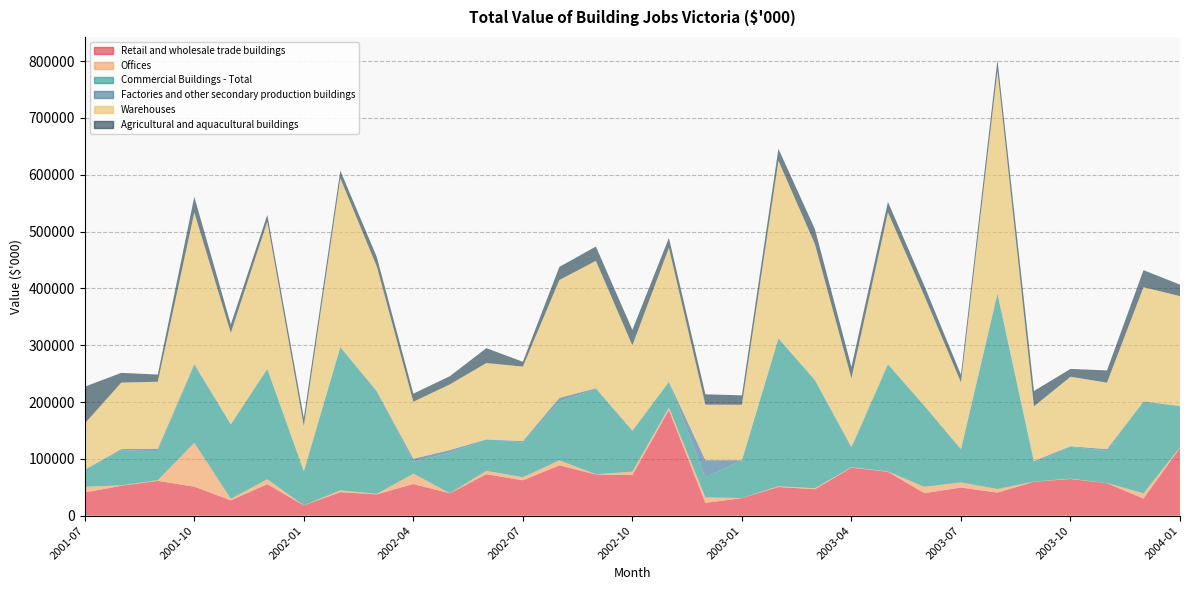

Reading left to right, transcribe all the data shown in this chart.

Retail and wholesale trade buildings: 2001-07=40808	2001-08=52607	2001-09=61235	2001-10=50968	2001-11=26945	2001-12=55424	2002-01=17964	2002-02=41346	2002-03=37495	2002-04=55689	2002-05=39333	2002-06=72953	2002-07=62262	2002-08=88496	2002-09=72507	2002-10=71411	2002-11=185822	2002-12=22473	2003-01=30871	2003-02=50481	2003-03=46453	2003-04=84515	2003-05=77134	2003-06=39659	2003-07=49477	2003-08=40572	2003-09=59681	2003-10=64605	2003-11=57120	2003-12=30038	2004-01=119484
Offices: 2001-07=10080	2001-08=666	2001-09=1221	2001-10=77234	2001-11=2700	2001-12=8658	2002-01=57	2002-02=3210	2002-03=910	2002-04=18149	2002-05=250	2002-06=5880	2002-07=5452	2002-08=8831	2002-09=343	2002-10=6050	2002-11=4410	2002-12=9611	2003-01=176	2003-02=1175	2003-03=1796	2003-04=749	2003-05=601	2003-06=11113	2003-07=9033	2003-08=6271	2003-09=290	2003-10=596	2003-11=160	2003-12=9400	2004-01=916
Commercial Buildings - Total: 2001-07=29665	2001-08=61303	2001-09=51271	2001-10=136203	2001-11=131014	2001-12=193540	2002-01=59567	2002-02=251566	2002-03=179648	2002-04=21006	2002-05=71138	2002-06=55447	2002-07=60975	2002-08=103311	2002-09=149942	2002-10=70871	2002-11=44702	2002-12=35536	2003-01=66206	2003-02=259785	2003-03=189945	2003-04=33233	2003-05=187910	2003-06=142247	2003-07=56974	2003-08=343241	2003-09=33081	2003-10=55981	2003-11=56389	2003-12=161425	2004-01=71841
Factories and other secondary production buildings: 2001-07=544	2001-08=2526	2001-09=4120	2001-10=2491	2001-11=160	2001-12=1100	2002-01=1270	2002-02=765	2002-03=1190	2002-04=5404	2002-05=4799	2002-06=0	2002-07=2506	2002-08=6727	2002-09=1442	2002-10=1505	2002-11=755	2002-12=30057	2003-01=350	2003-02=834	2003-03=722	2003-04=2400	2003-05=1244	2003-06=286	2003-07=1860	2003-08=1493	2003-09=3115	2003-10=1061	2003-11=3400	2003-12=161	2004-01=923
Warehouses: 2001-07=81096	2001-08=117102	2001-09=117846	2001-10=266895	2001-11=160819	2001-12=258722	2002-01=78857	2002-02=296886	2002-03=219244	2002-04=100248	2002-05=115520	2002-06=134281	2002-07=131195	2002-08=207365	2002-09=224234	2002-10=149837	2002-11=235689	2002-12=97677	2003-01=97603	2003-02=312276	2003-03=238917	2003-04=120897	2003-05=266889	2003-06=193306	2003-07=117344	2003-08=391577	2003-09=96168	2003-10=122243	2003-11=117069	2003-12=201024	2004-01=193164
Agricultural and aquacultural buildings: 2001-07=64826	2001-08=17061	2001-09=12645	2001-10=27294	2001-11=14944	2001-12=11955	2002-01=14237	2002-02=13361	2002-03=16519	2002-04=14206	2002-05=14396	2002-06=26174	2002-07=8399	2002-08=23101	2002-09=25103	2002-10=27232	2002-11=17417	2002-12=18213	2003-01=16520	2003-02=21173	2003-03=26443	2003-04=19902	2003-05=18354	2003-06=17490	2003-07=13257	2003-08=19157	2003-09=27043	2003-10=13745	2003-11=21463	2003-12=29997	2004-01=20207